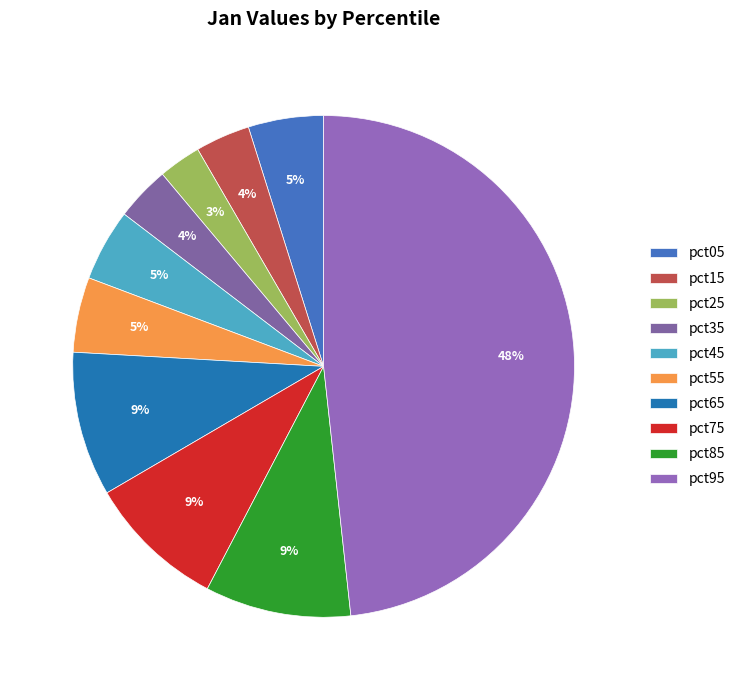

What portion of the pie excludes pct15?

96.5%